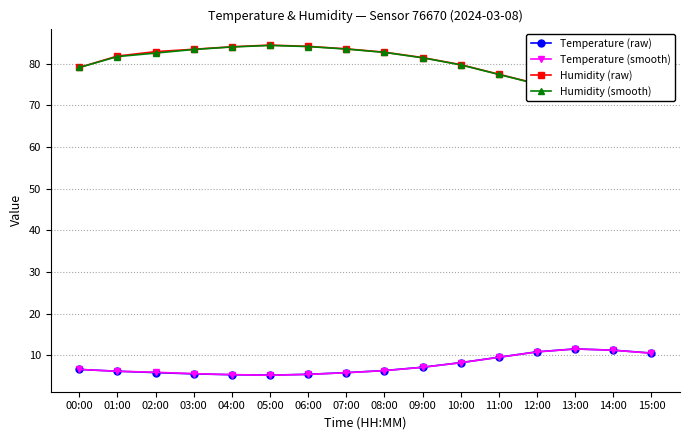

At which category does the chart reach its minimum across all series?

05:00